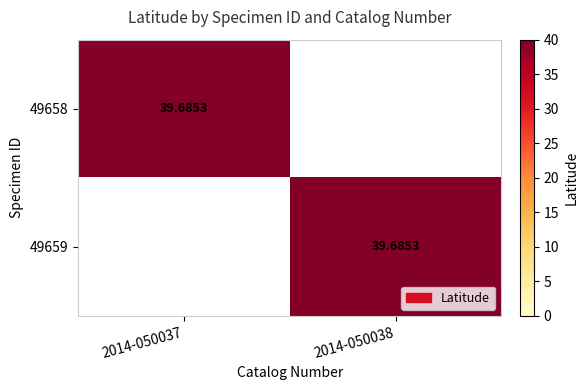

At which label does 49658 reach its peak?

2014-050037